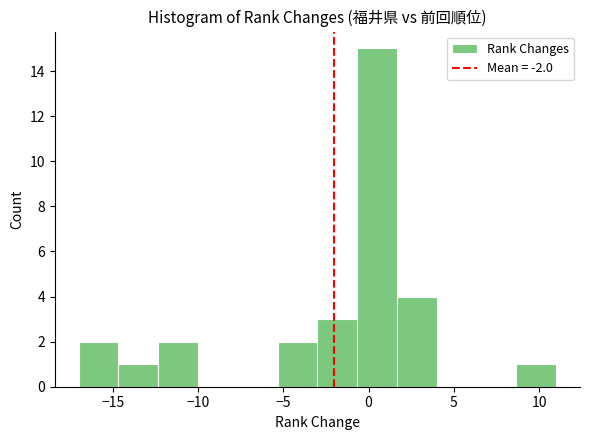

Reading left to right, list every bar in this chart as the range it spans on the x-axis followed by its height. Neither the bar edges nor the heights are printed on the chart, so give them approximately, as read against the axes.

-17.0 to -14.5: 2
-14.5 to -12.5: 1
-12.5 to -10.0: 2
-10.0 to -7.5: 0
-7.5 to -5.5: 0
-5.5 to -3.0: 2
-3.0 to -0.5: 3
-0.5 to 1.5: 15
1.5 to 4.0: 4
4.0 to 6.5: 0
6.5 to 8.5: 0
8.5 to 11.0: 1